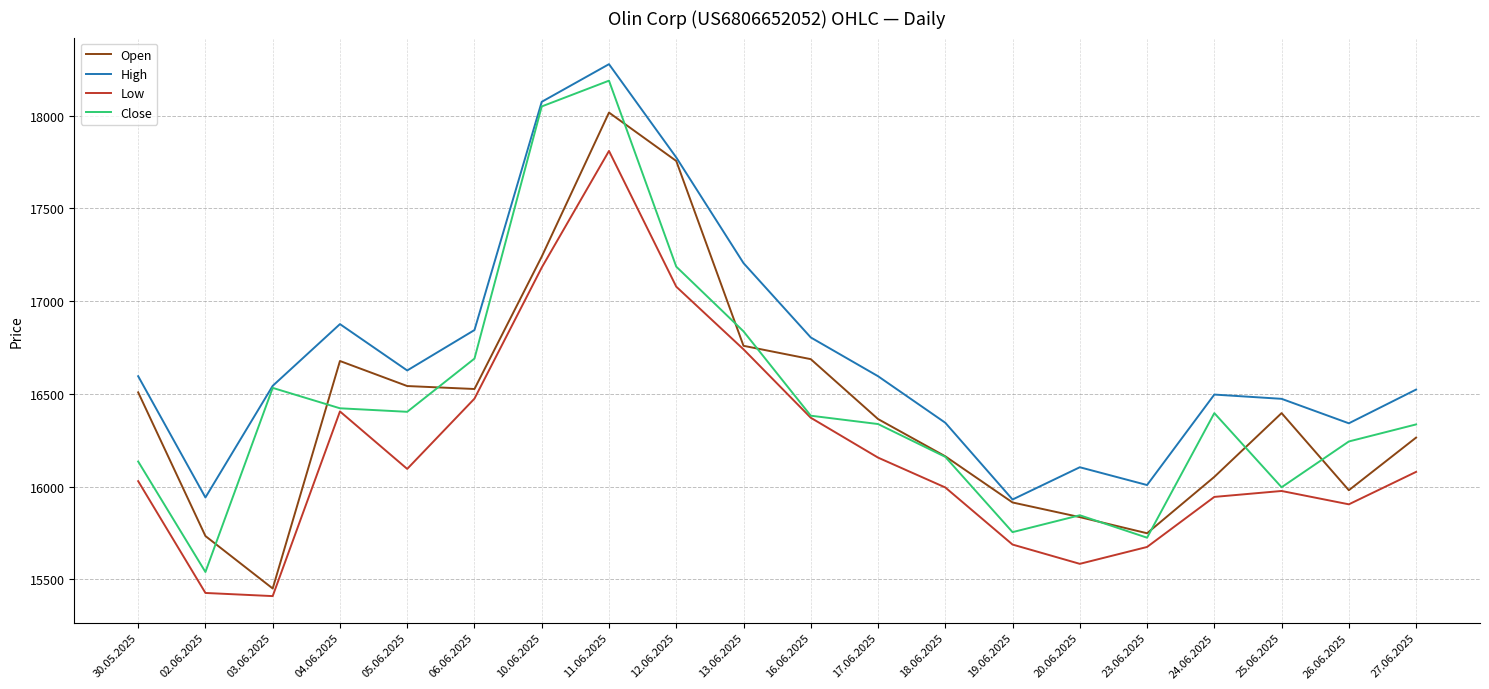

What is the difference between the maximum and minimum values in the Low series?

2401